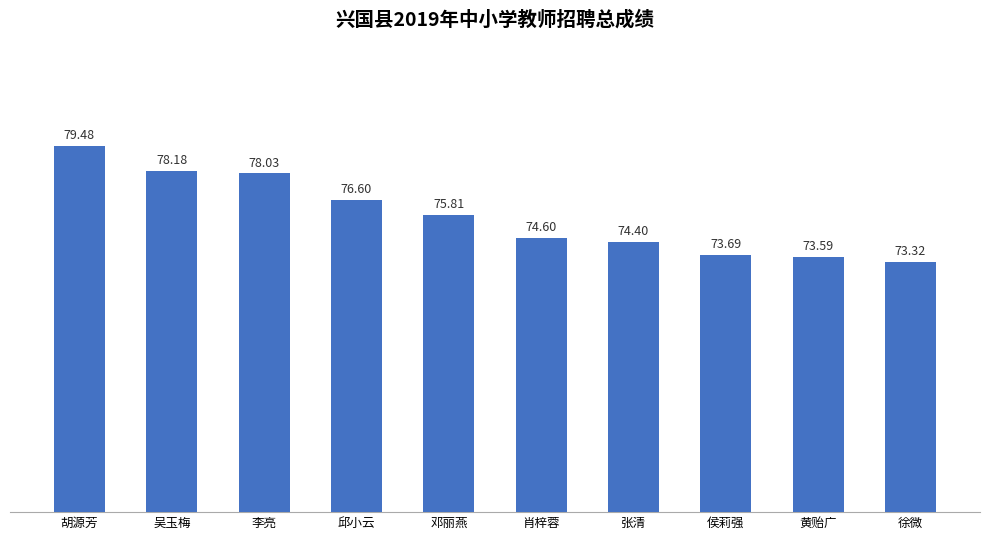

Does the chart contain stacked bars?

No